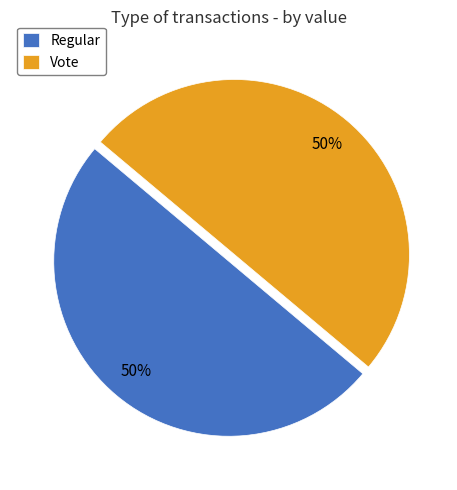

Do Regular and Vote together represent more than half of the pie?

Yes